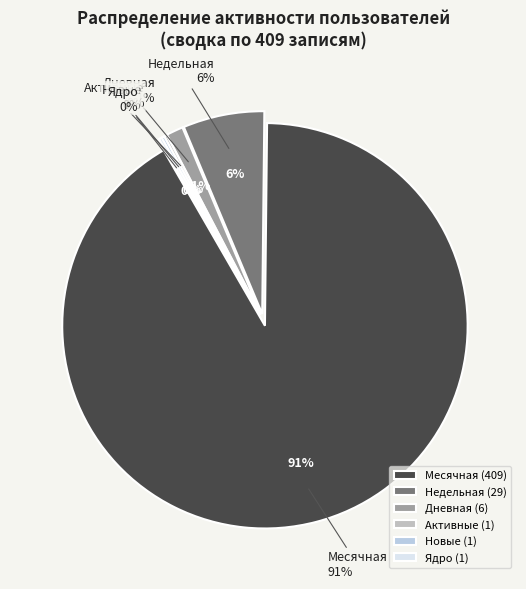

How many segments does this pie chart have?

6